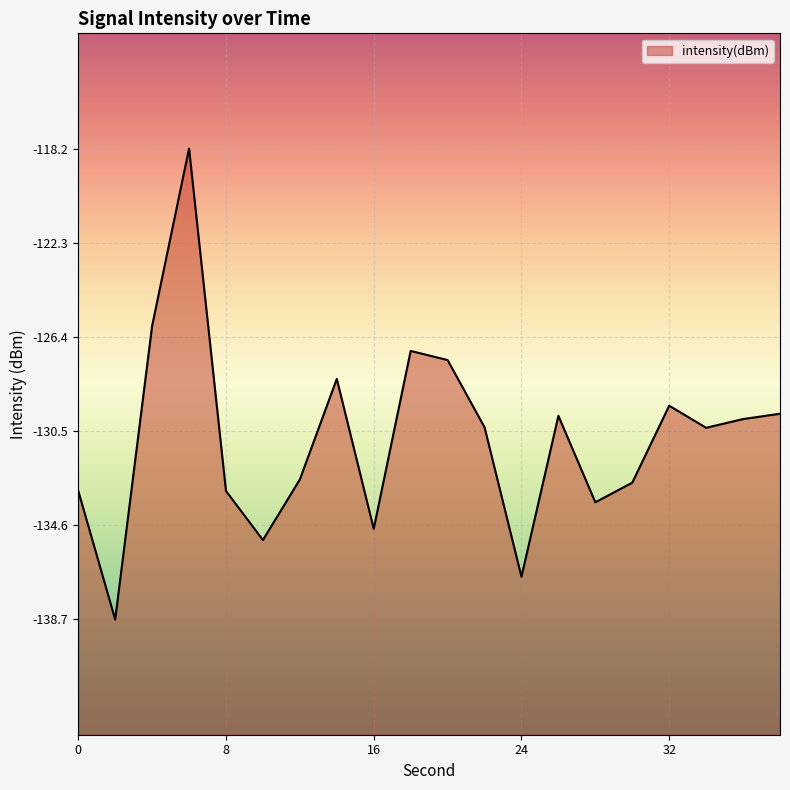

Reading left to right, transcribe all the data shown in this chart.

-133.1	-138.7	-125.9	-118.2	-133.1	-135.2	-132.6	-128.2	-134.7	-127.0	-127.4	-130.3	-136.8	-129.8	-133.6	-132.7	-129.4	-130.3	-130.0	-129.7